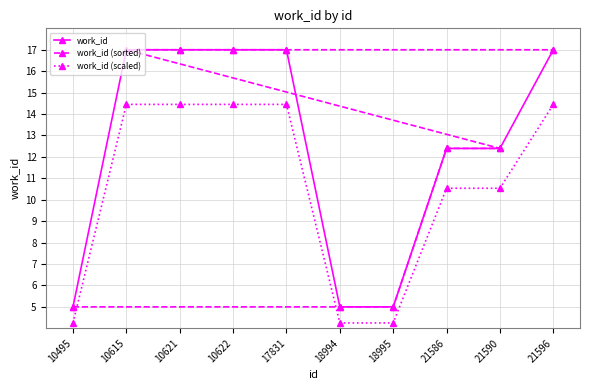

What is the sum of all work_id (sorted) values?

124.8